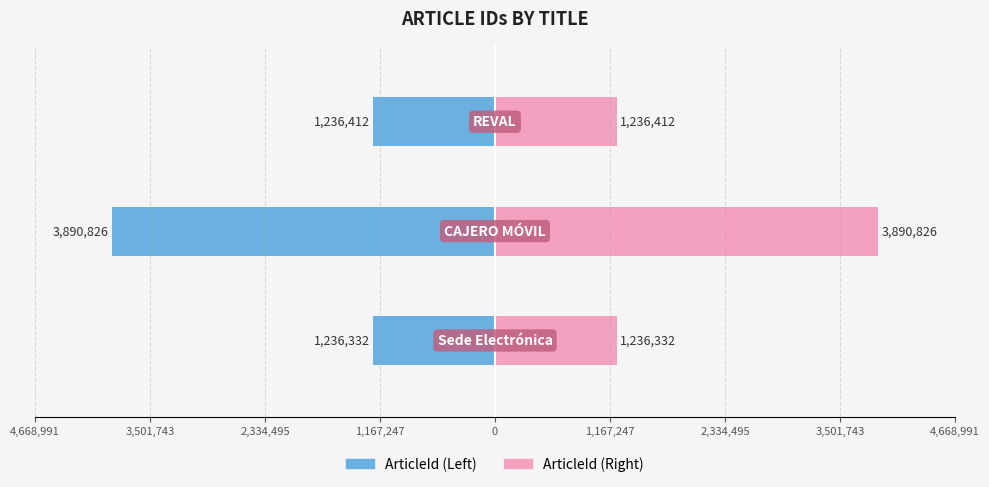

Reading left to right, extract all data points from this chart.

ArticleId (Left): 4,668,991=-1236332	3,501,743=-3890826	2,334,495=-1236412
ArticleId (Right): 4,668,991=1236332	3,501,743=3890826	2,334,495=1236412